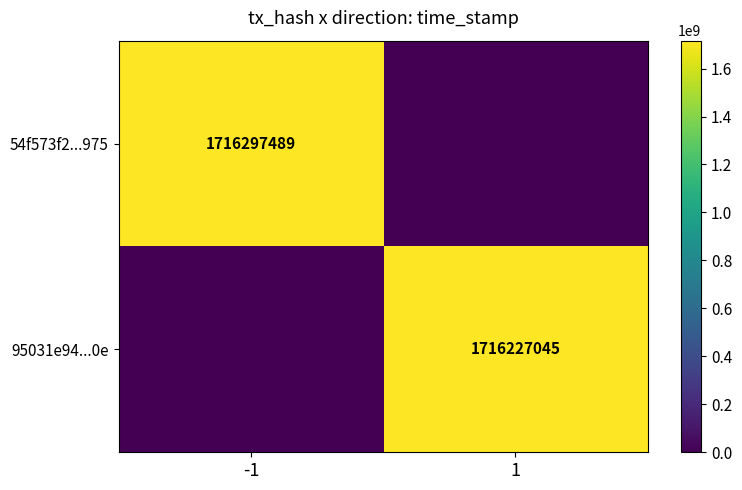

At how many categories does at least one series exceed 6255912?

2